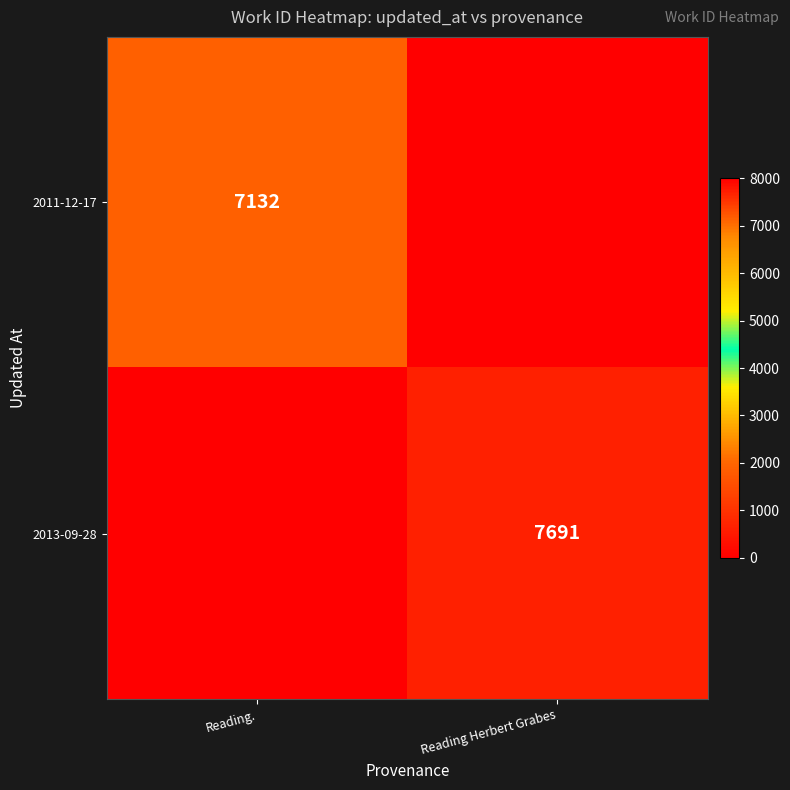

The value of 2013-09-28 at Reading Herbert Grabes is 12524. True or false?

False